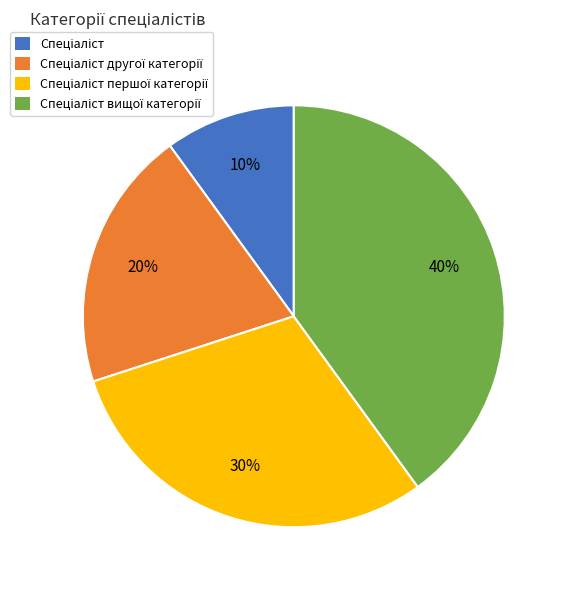

Is there any slice that represents more than half of the pie?

No